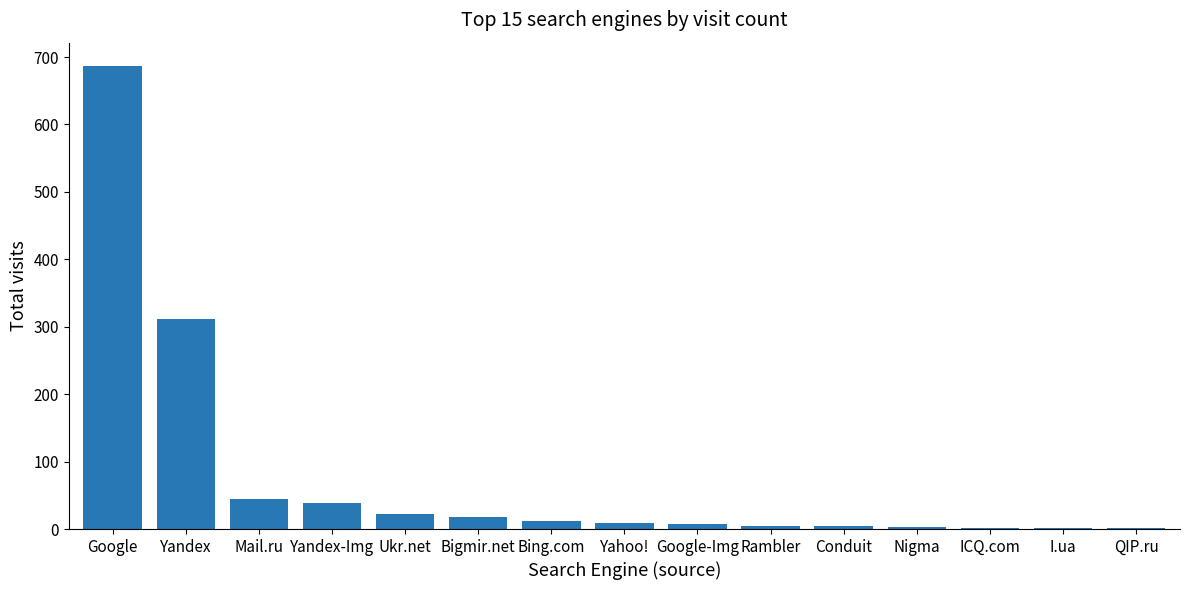

Which category has the highest value across all series?

Google